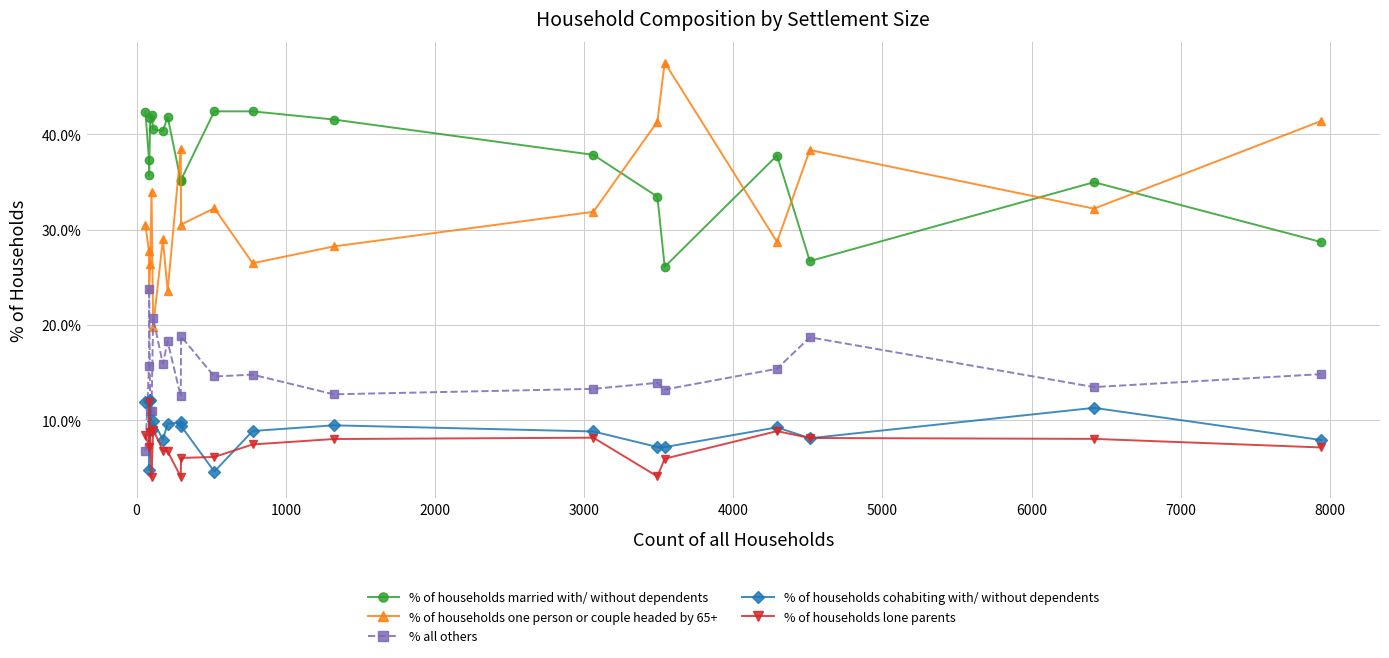

Which series has the largest total across all categories?

% of households married with/ without dependents